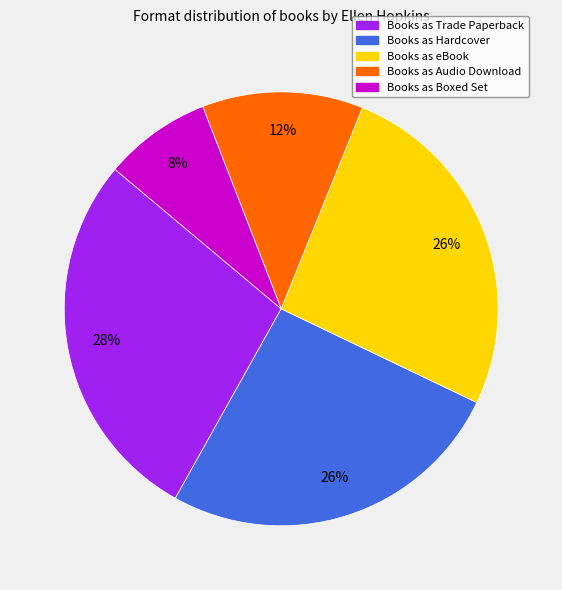

Count the number of slices in the pie.

5